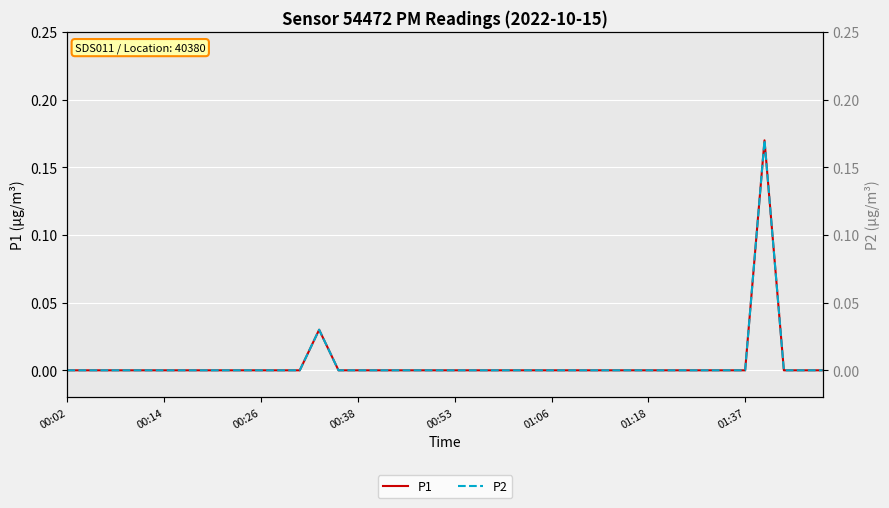

What is the greatest value displayed?

0.2